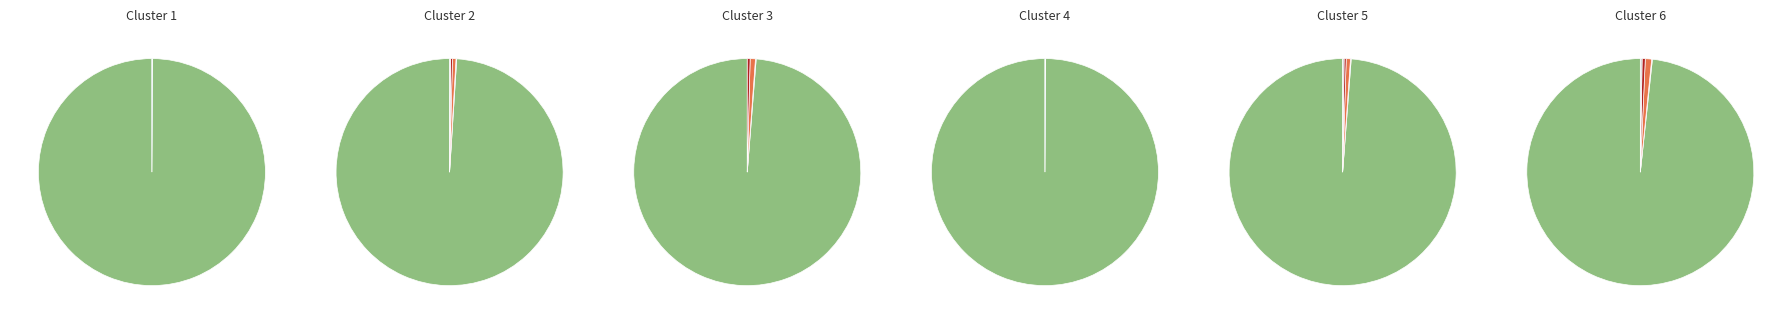

What percentage is NOT represented by Vote (io_index=2)?

99.9%